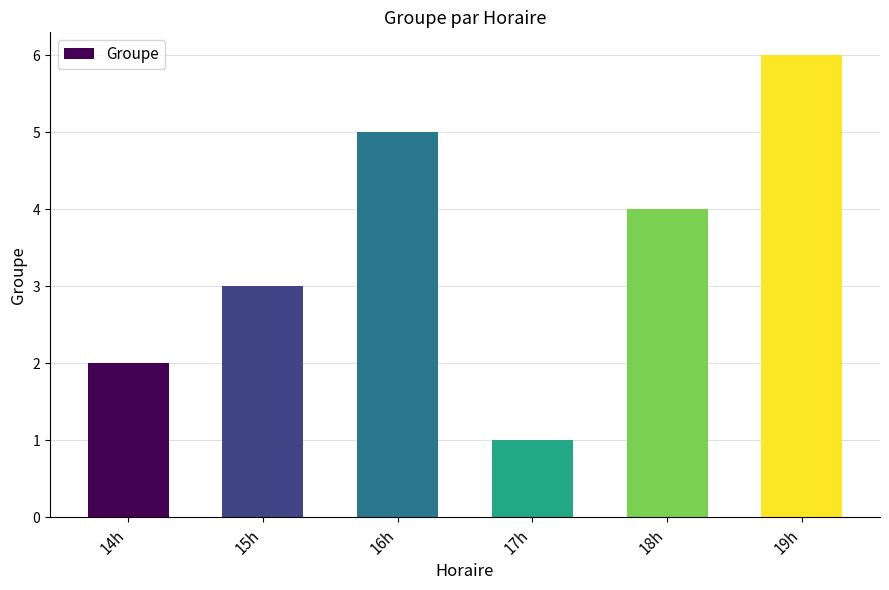

How many values are between 2 and 5?

4